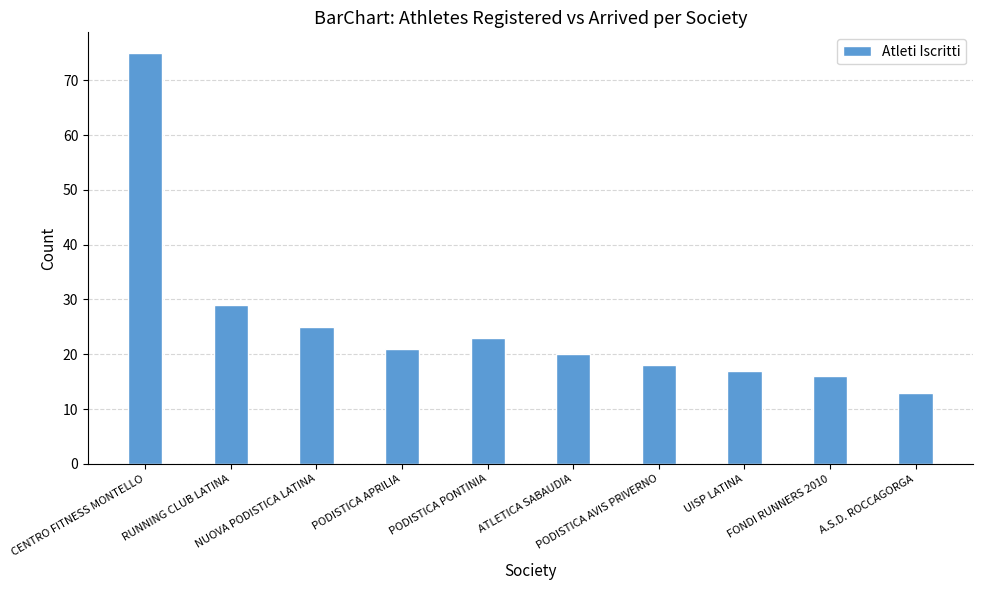

What is the label of the 3rd bar from the right?

UISP LATINA